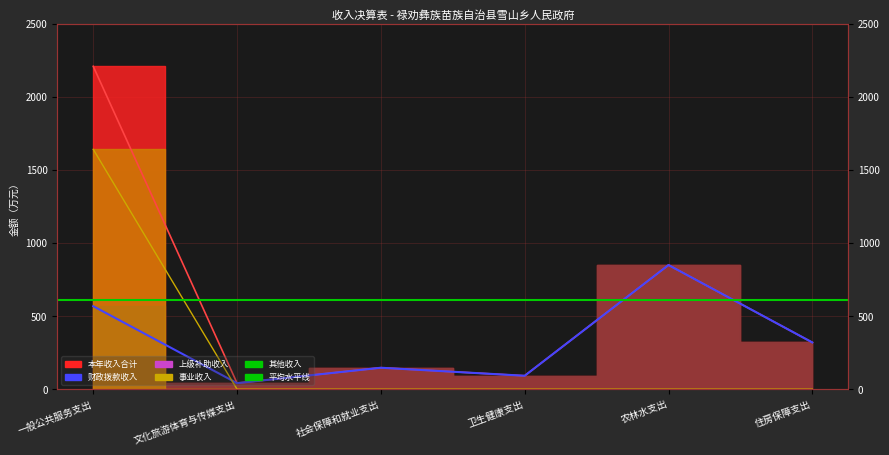

What is the spread (max minus min) of values at 住房保障支出?

320.0